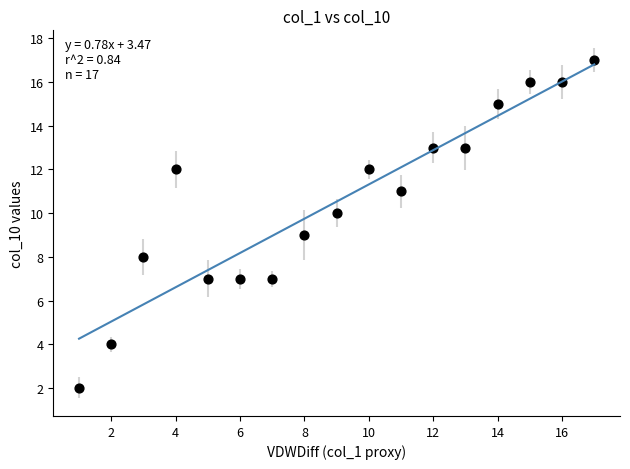

What is the range of Y values (max minus min)?

15